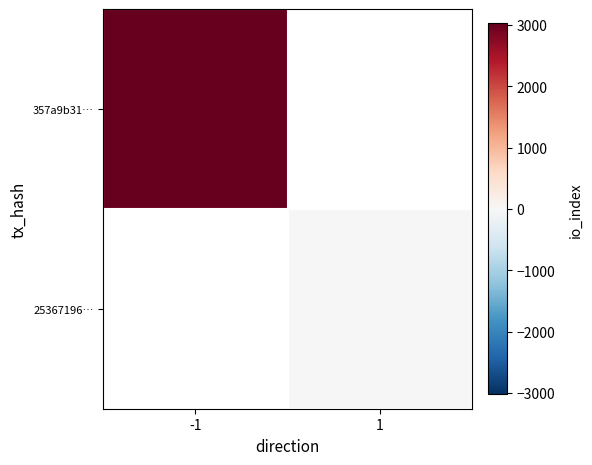

What is the highest value of the 357a9b31… series?

3024.0